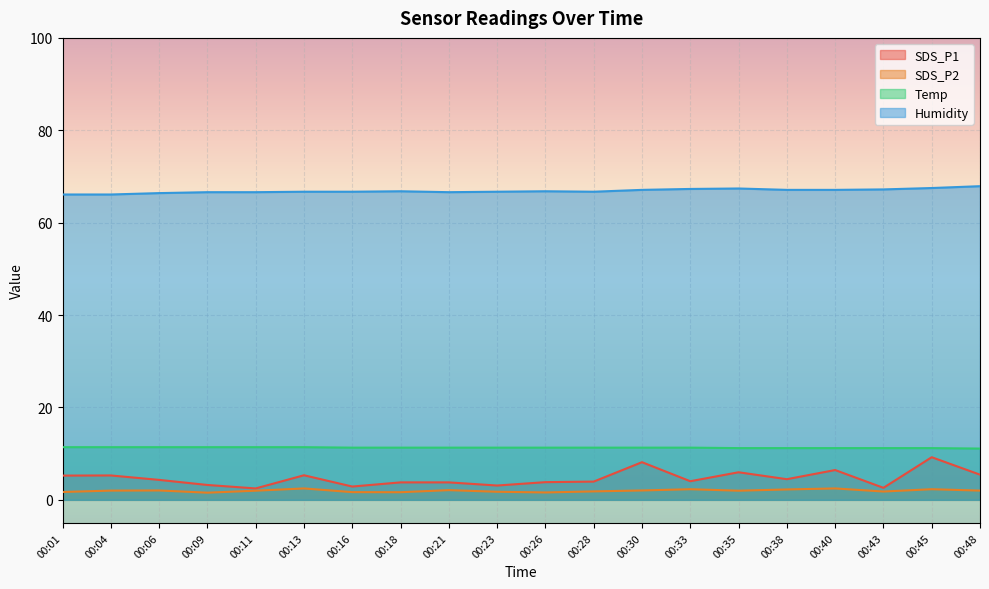

What is the value of the Temp point at the 13th from the left?

11.3